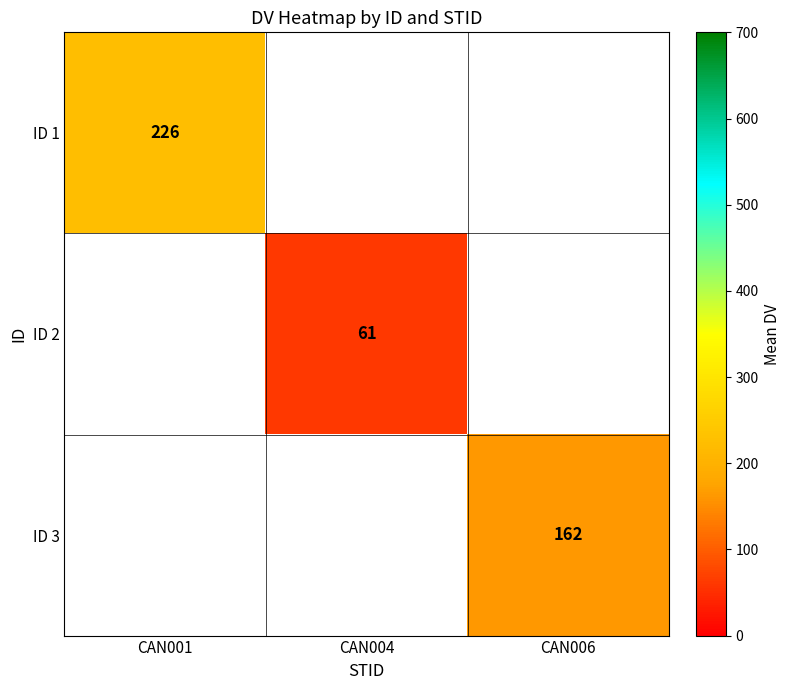

The ID 1 series shows 378 at CAN001. True or false?

False